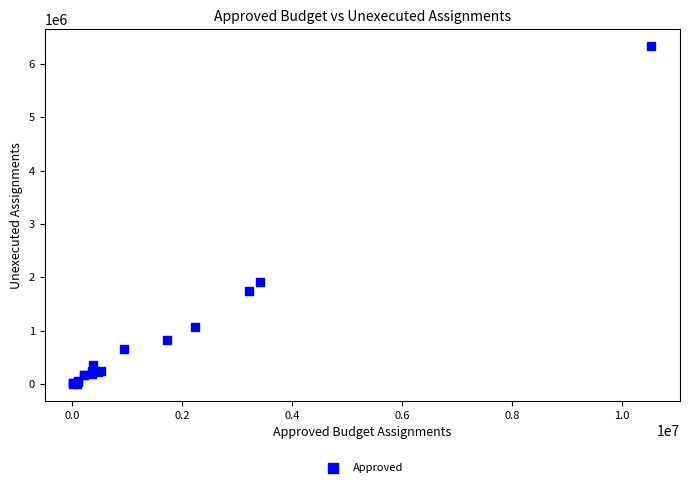

What Y value in the scatter plot is closest to 3168626?

1921814.5